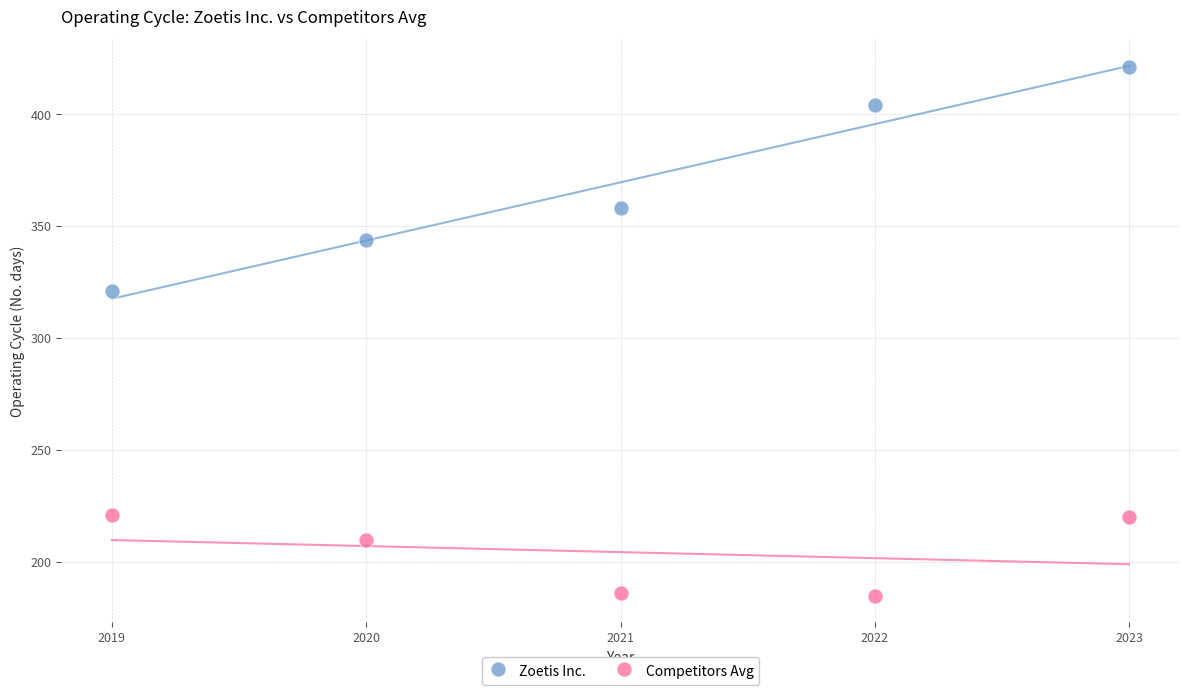

What are all the series names shown in the legend?

Zoetis Inc., Competitors Avg